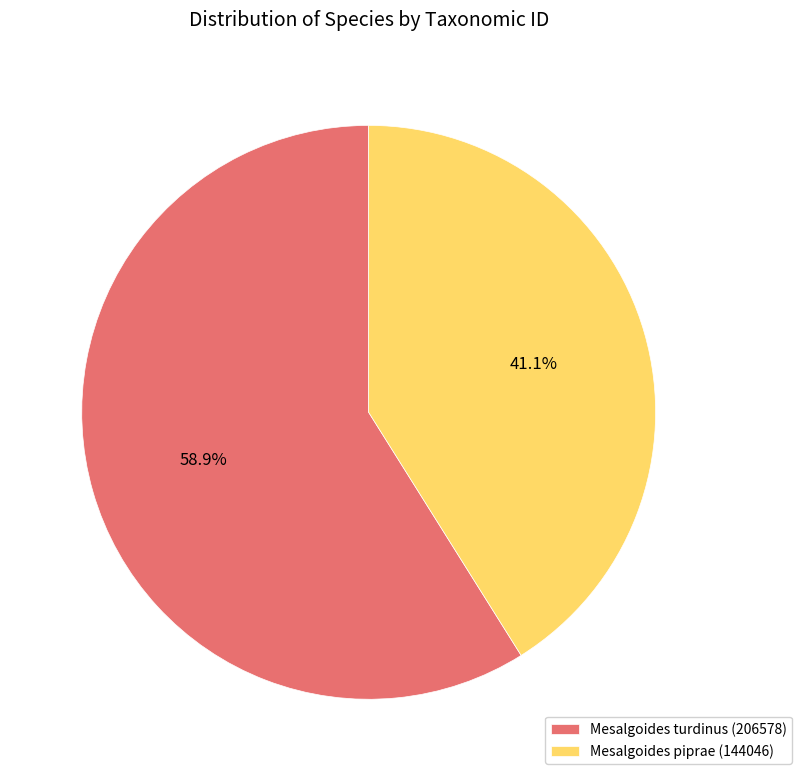

Is it true that Mesalgoides piprae (144046) is 50% of the pie?

False